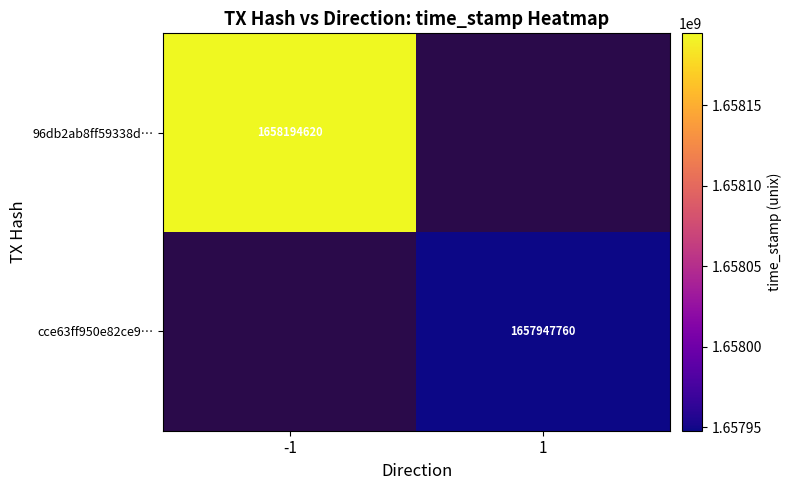

The value of 96db2ab8ff59338d… at -1 is 1658194620. True or false?

True